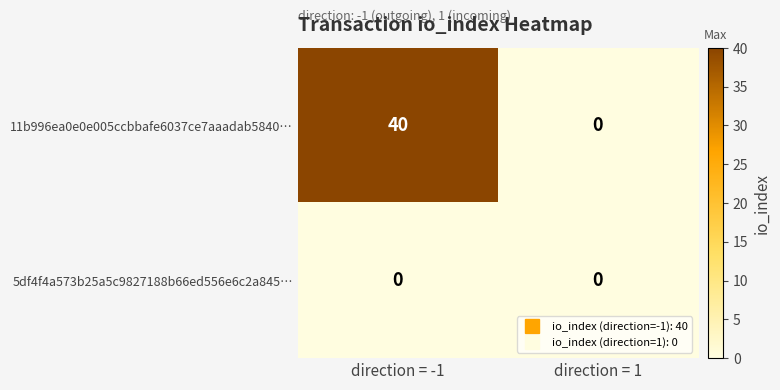

At direction = -1, list the series in order from smallest to largest.

5df4f4a573b25a5c9827188b66ed556e6c2a845…, 11b996ea0e0e005ccbbafe6037ce7aaadab5840…